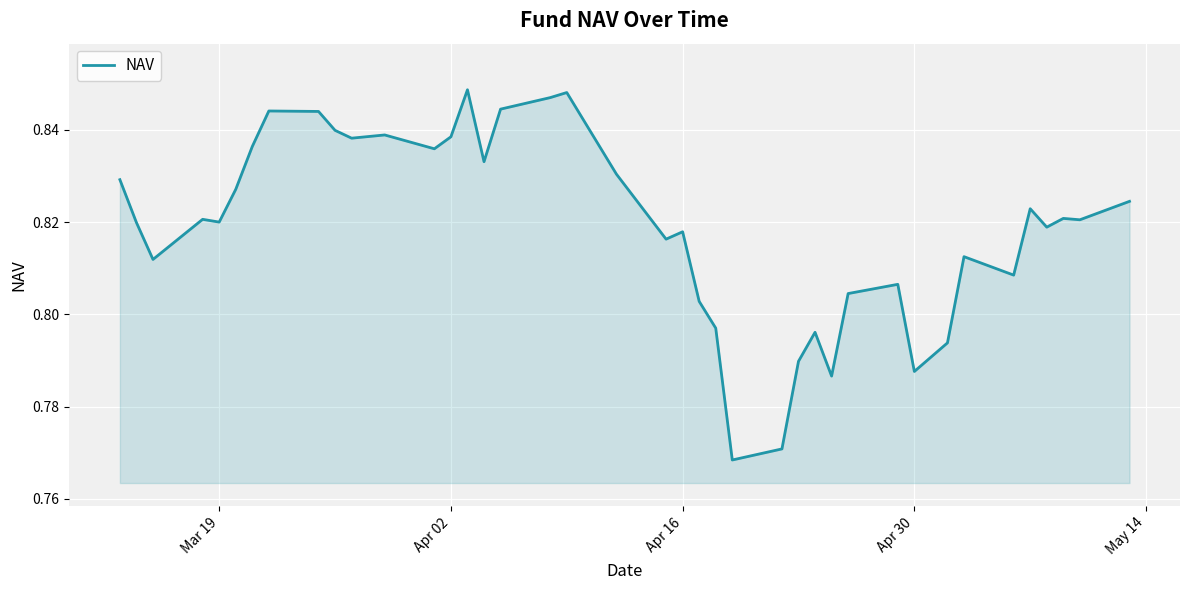

The chart shows a value of 1.1 at Mar 19. True or false?

False